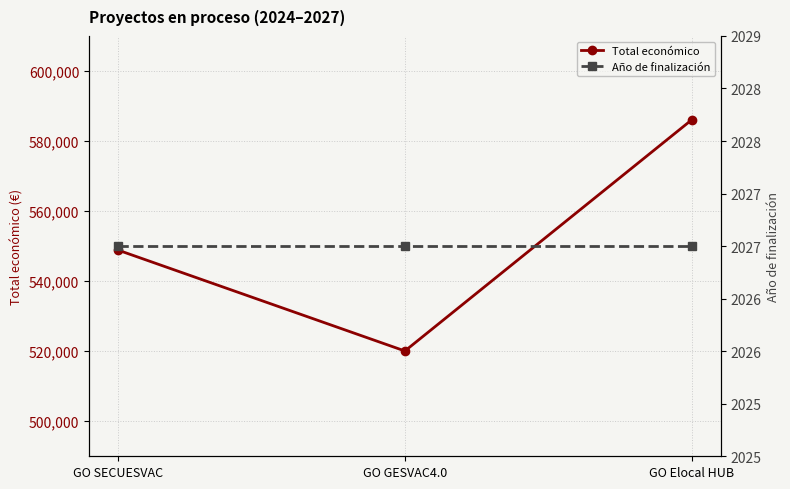

At which category is the sum across all series the highest?

GO Elocal HUB